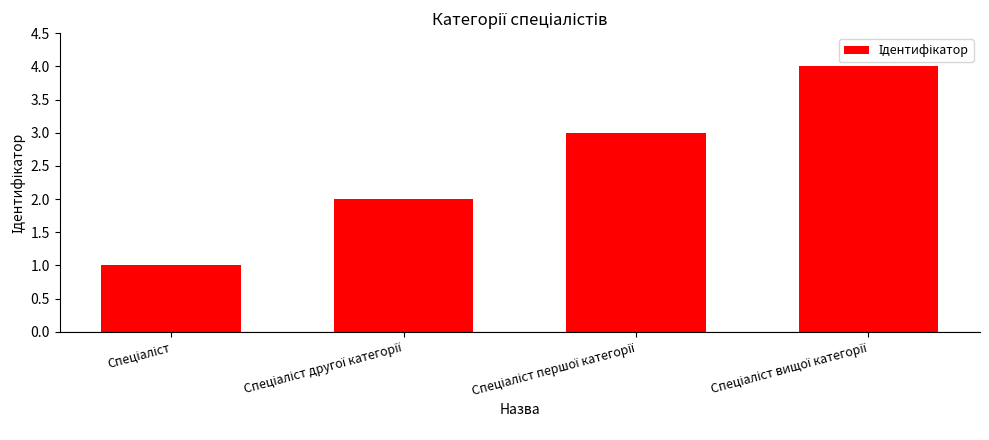

What is the greatest value displayed?

4